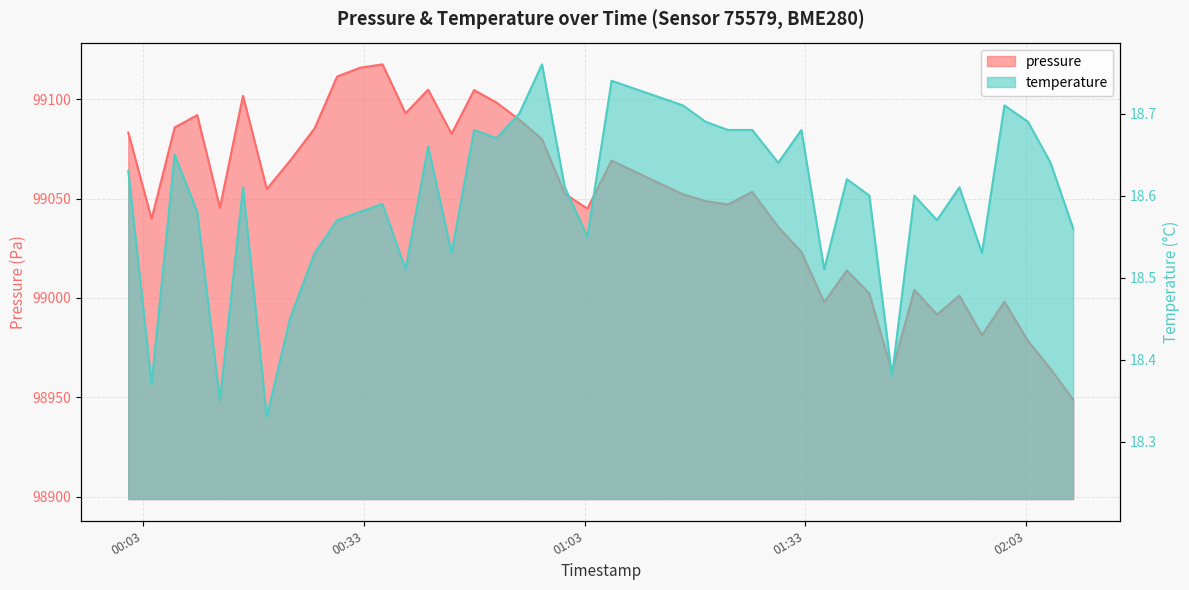

Where is the first local maximum for temperature?

2023-08-06T00:07:19